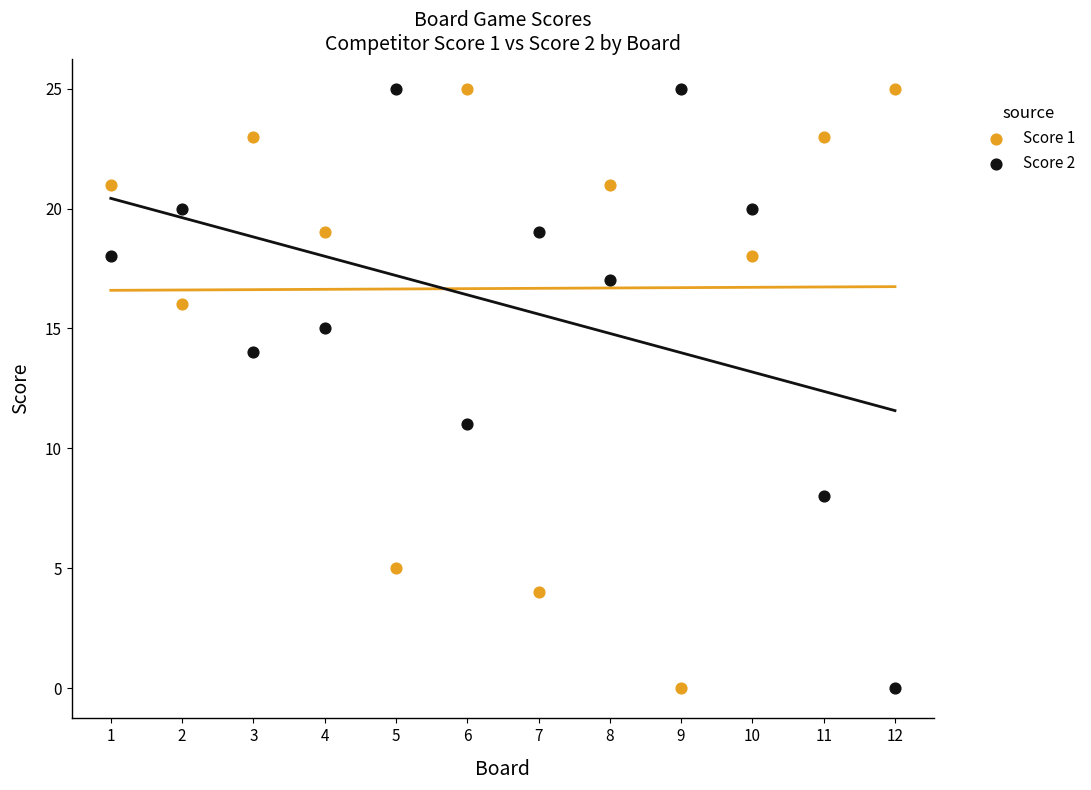

Across all series, what Y value is closest to 12?

11